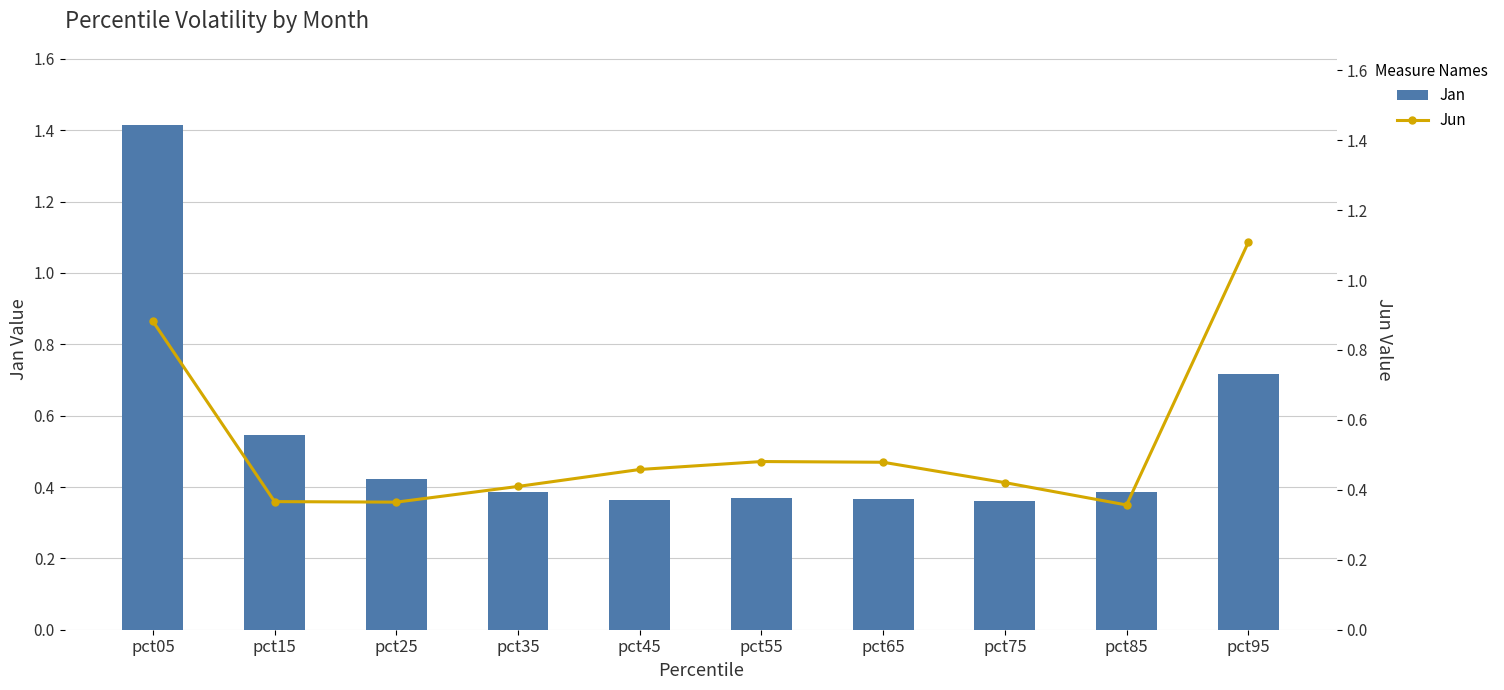

Reading right to left, transcribe all the data shown in this chart.

Jan: 0.7	0.4	0.4	0.4	0.4	0.4	0.4	0.4	0.5	1.4
Jun: 1.1	0.4	0.4	0.5	0.5	0.5	0.4	0.4	0.4	0.9